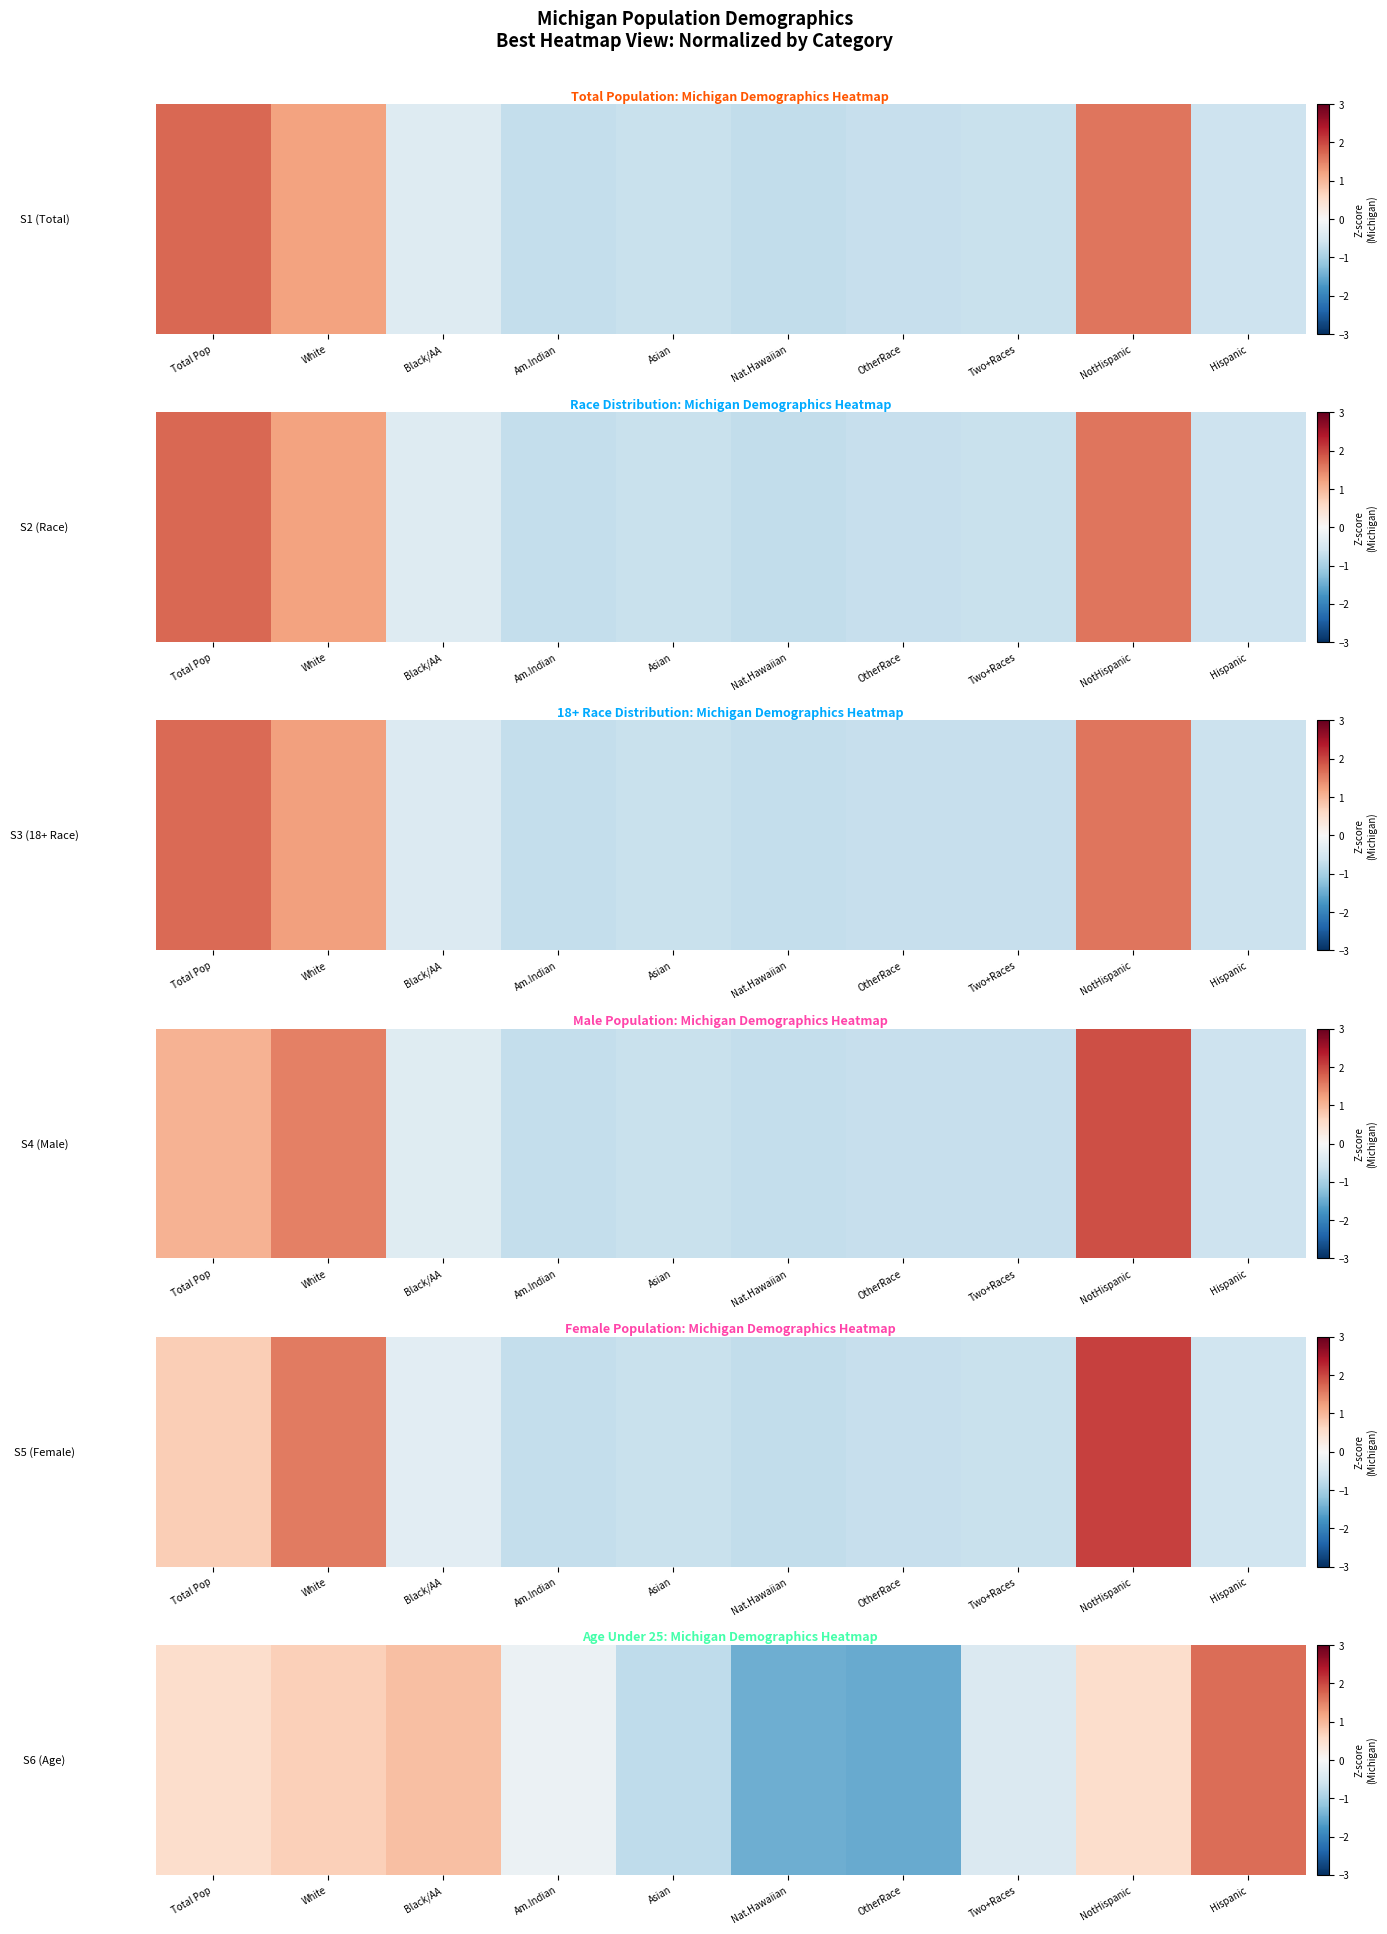

What is the greatest value displayed?

1.7